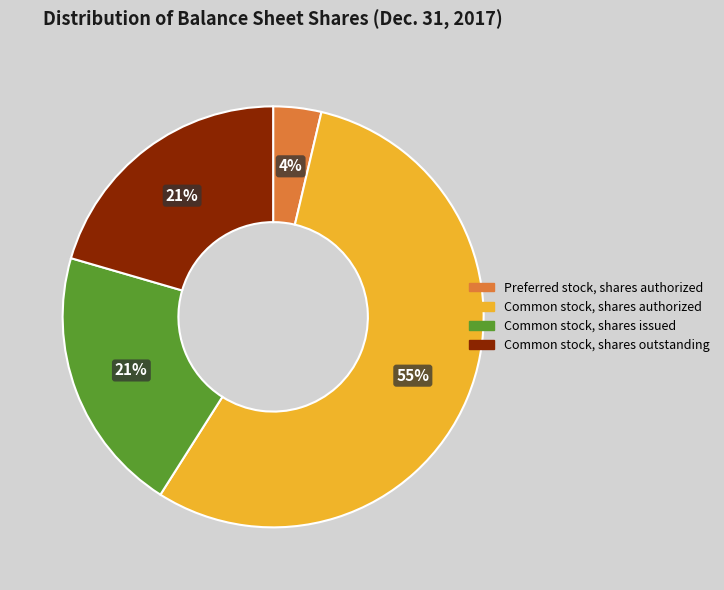

Which slice represents more than half of the pie?

Common stock, shares authorized